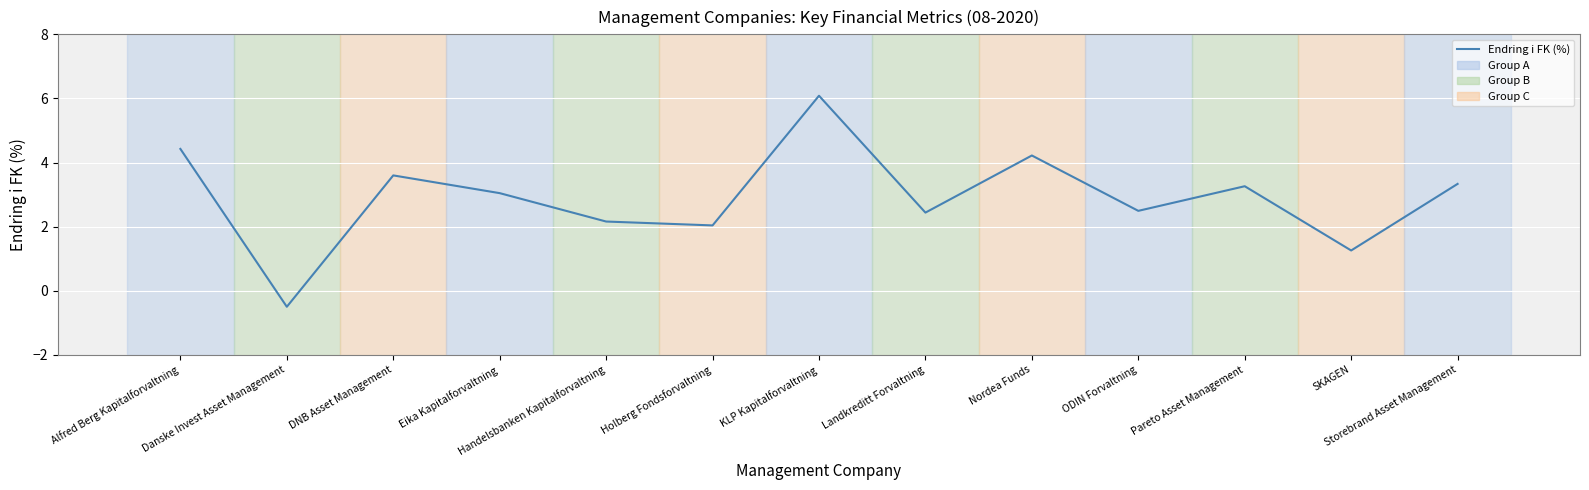

How many distinct data groups are displayed?

1